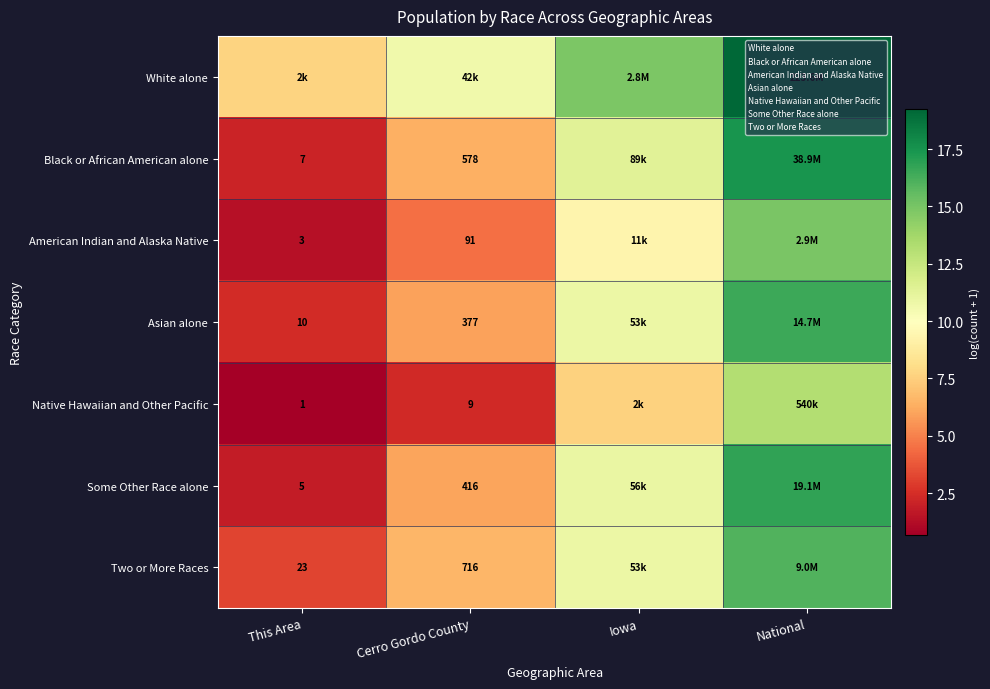

What is the difference between the second highest and minimum values in the White alone series?

7.2